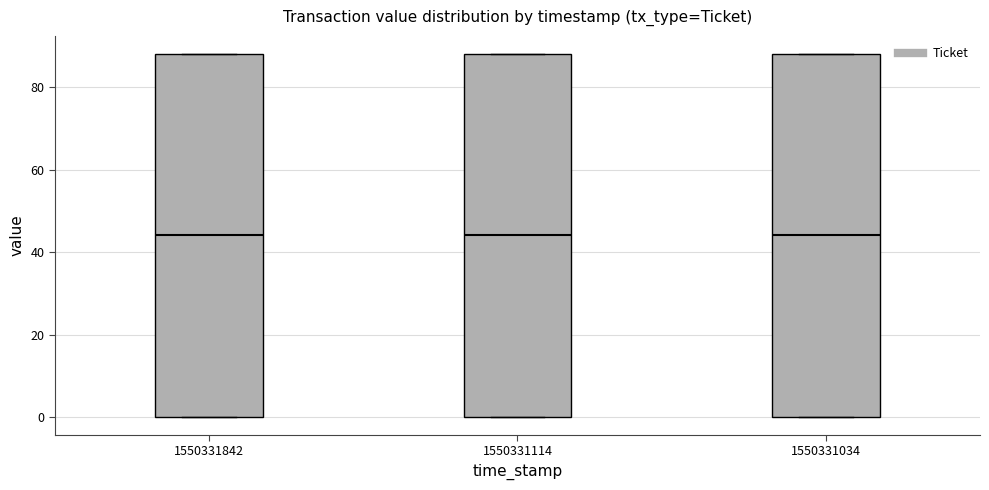

Where does the median line of the box at x = 1550331114 sit on the y-axis? The values are not printed on the chart, so give them approximately, as read against the axis.

44